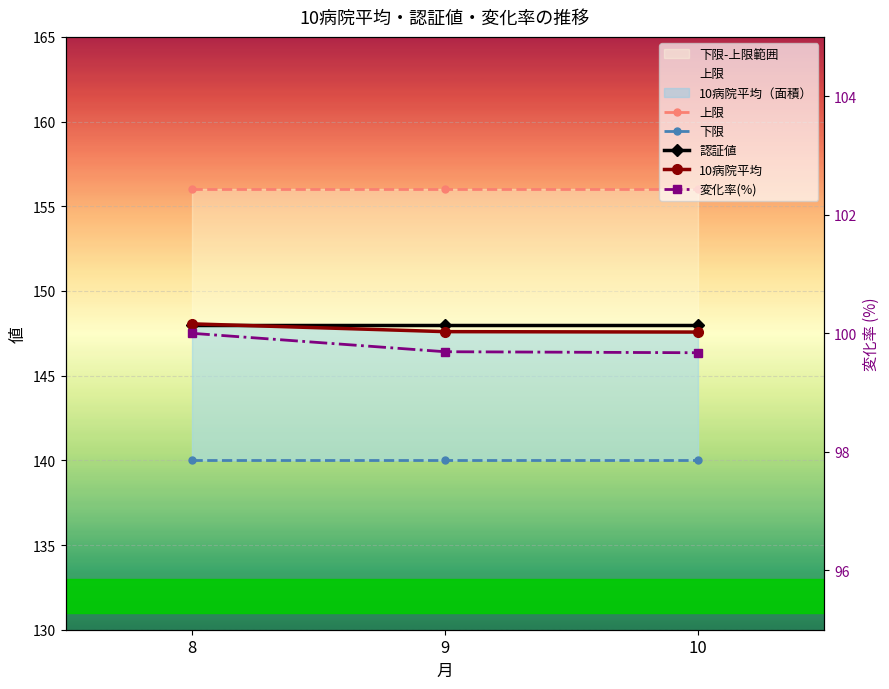

What is the value of the 上限 point at the 1st from the left?

156.0